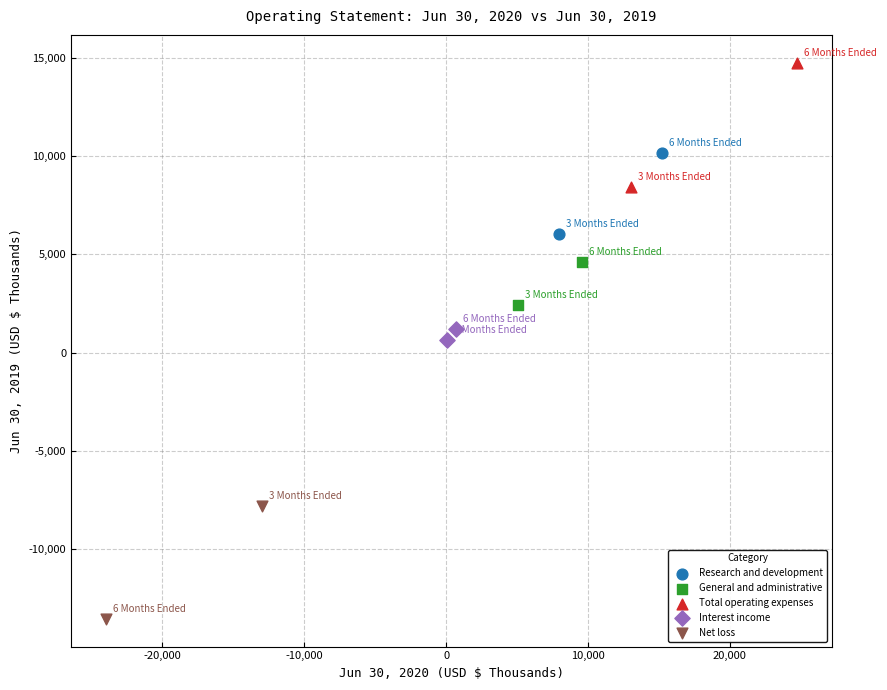

What are all the series names shown in the legend?

Research and development, General and administrative, Total operating expenses, Interest income, Net loss